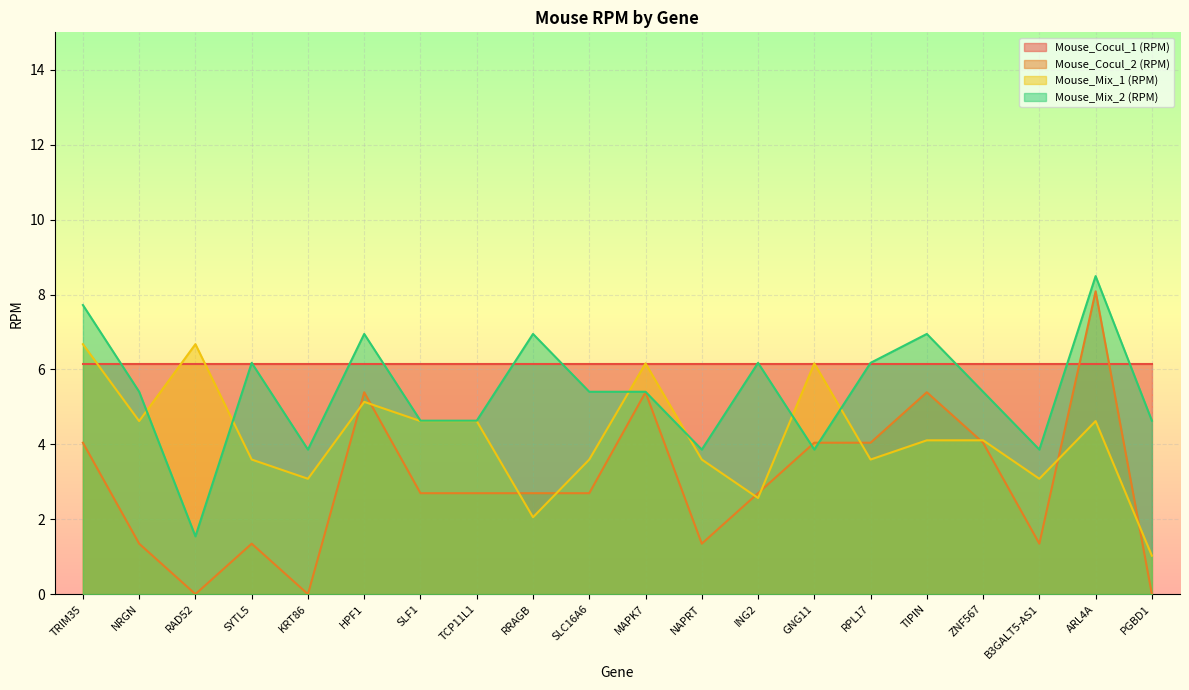

At SLC16A6, list the series in order from smallest to largest.

Mouse_Cocul_2 (RPM), Mouse_Mix_1 (RPM), Mouse_Mix_2 (RPM), Mouse_Cocul_1 (RPM)